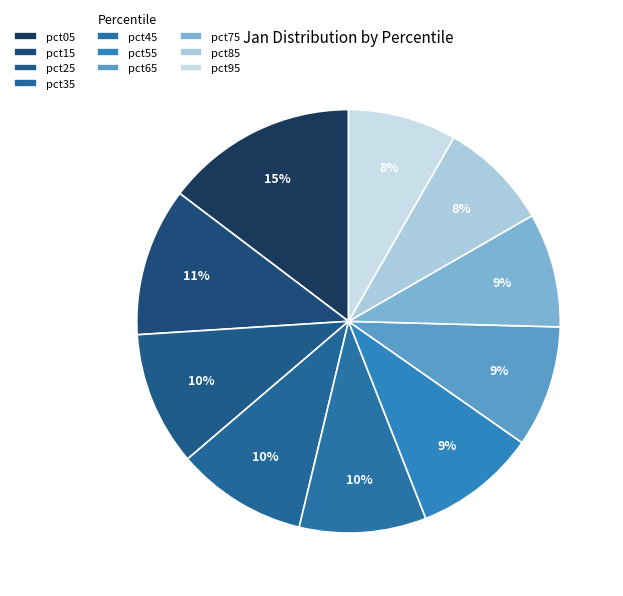

Rank the categories by value from highest to lowest.

pct05, pct15, pct25, pct35, pct45, pct55, pct65, pct75, pct85, pct95